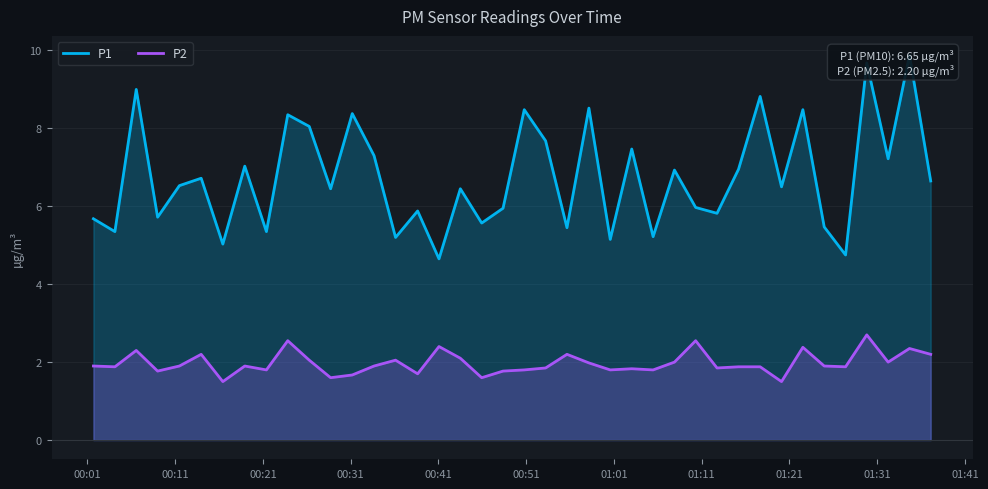

What is the highest value of the P2 series?

2.7